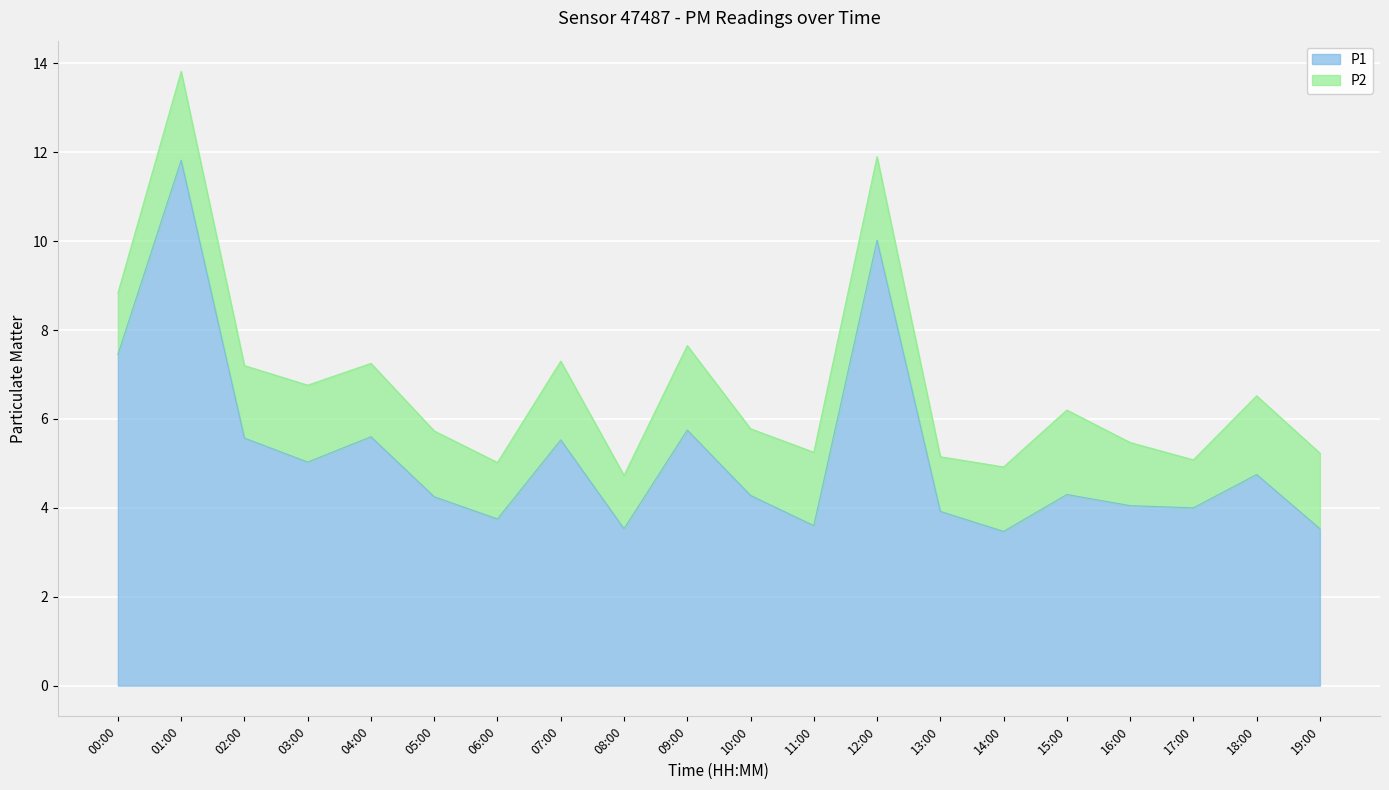

At which category does the data reach its first local peak?

01:00